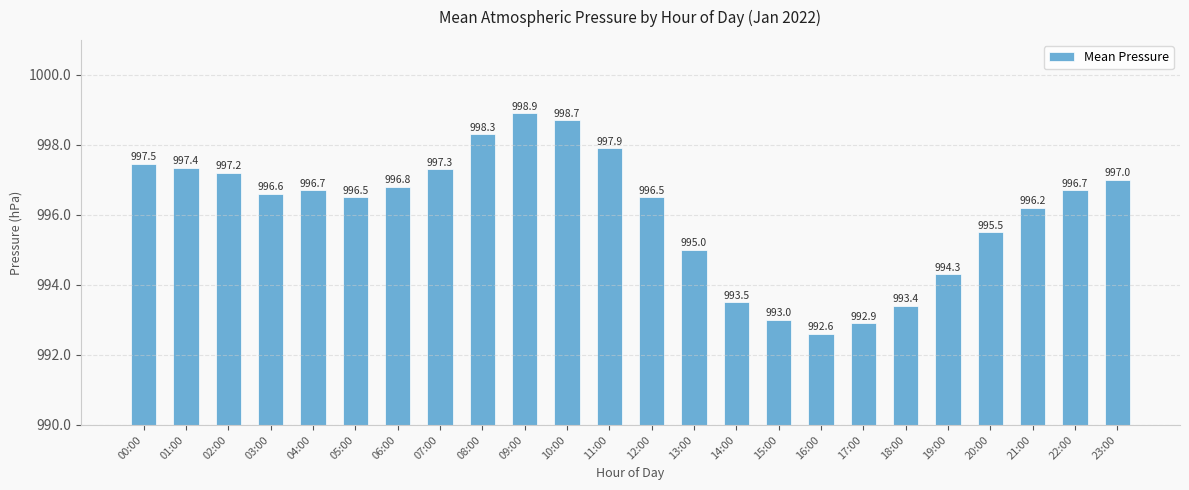

What is the sum of all values?

23906.3